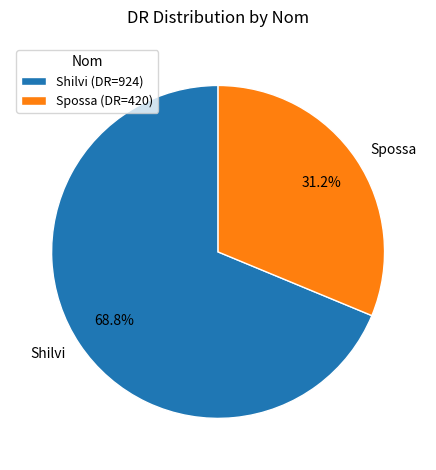

Which slice represents more than half of the pie?

Shilvi